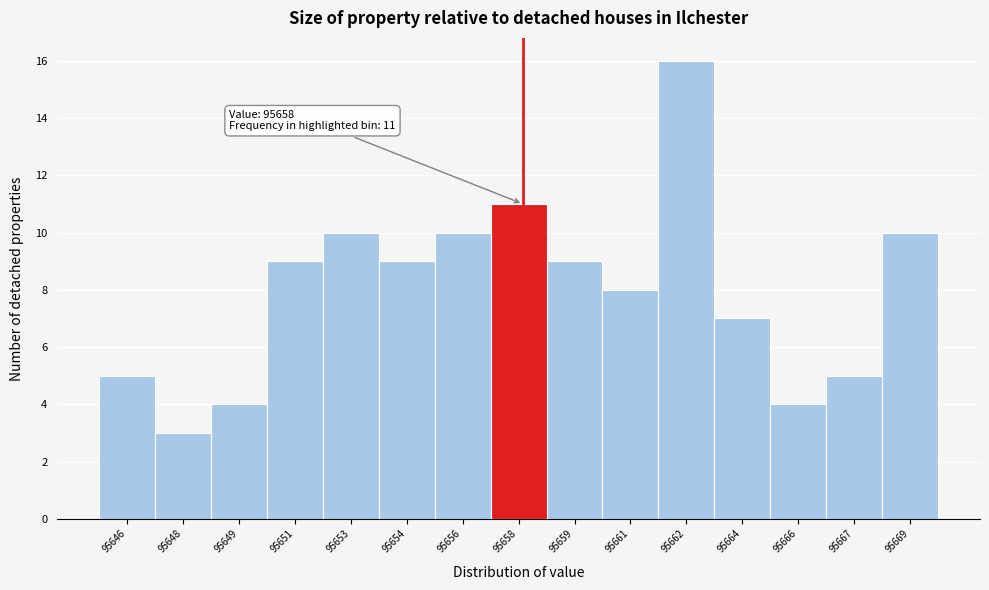

Reading left to right, extract all data points from this chart.

95646=5	95648=3	95649=4	95651=9	95653=10	95654=9	95656=10	95658=11	95659=9	95661=8	95662=16	95664=7	95666=4	95667=5	95669=10